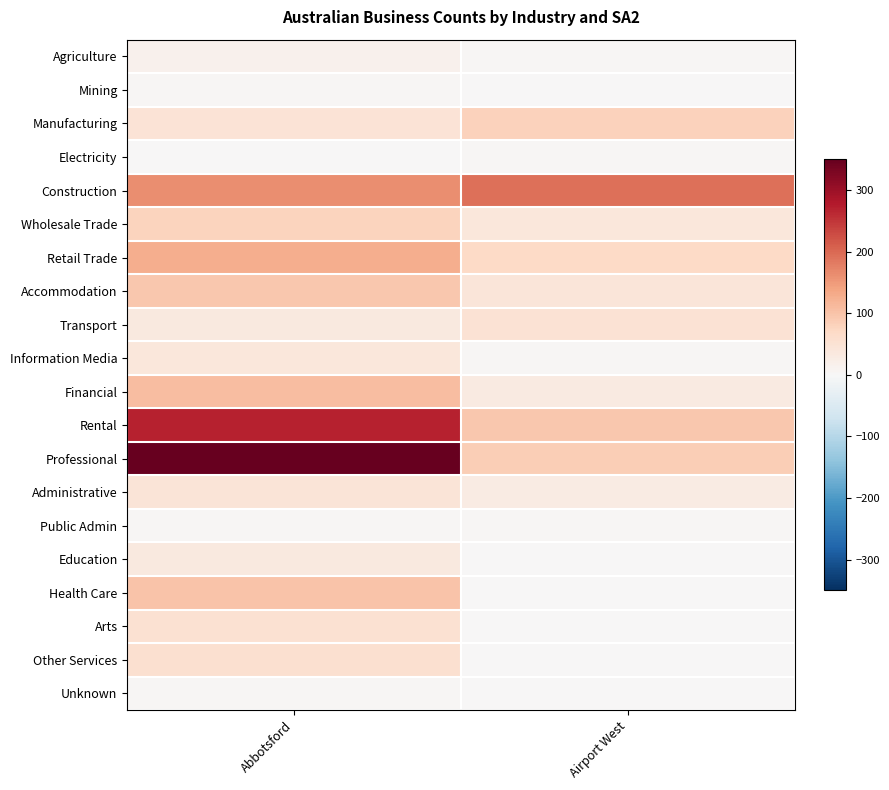

Rank the series by their maximum value, from highest to lowest.

Professional, Rental, Construction, Retail Trade, Financial, Health Care, Accommodation, Manufacturing, Wholesale Trade, Other Services, Arts, Transport, Administrative, Information Media, Education, Agriculture, Unknown, Public Admin, Mining, Electricity